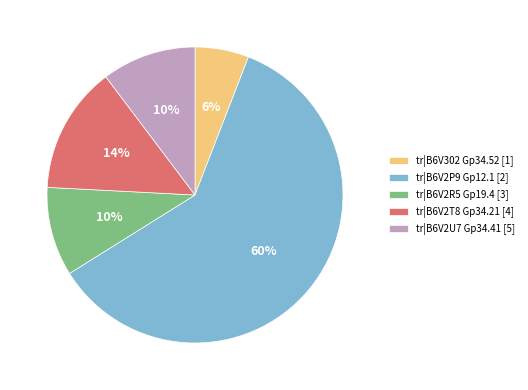

Between tr|B6V2P9 Gp12.1 [2] and tr|B6V2T8 Gp34.21 [4], which is larger?

tr|B6V2P9 Gp12.1 [2]